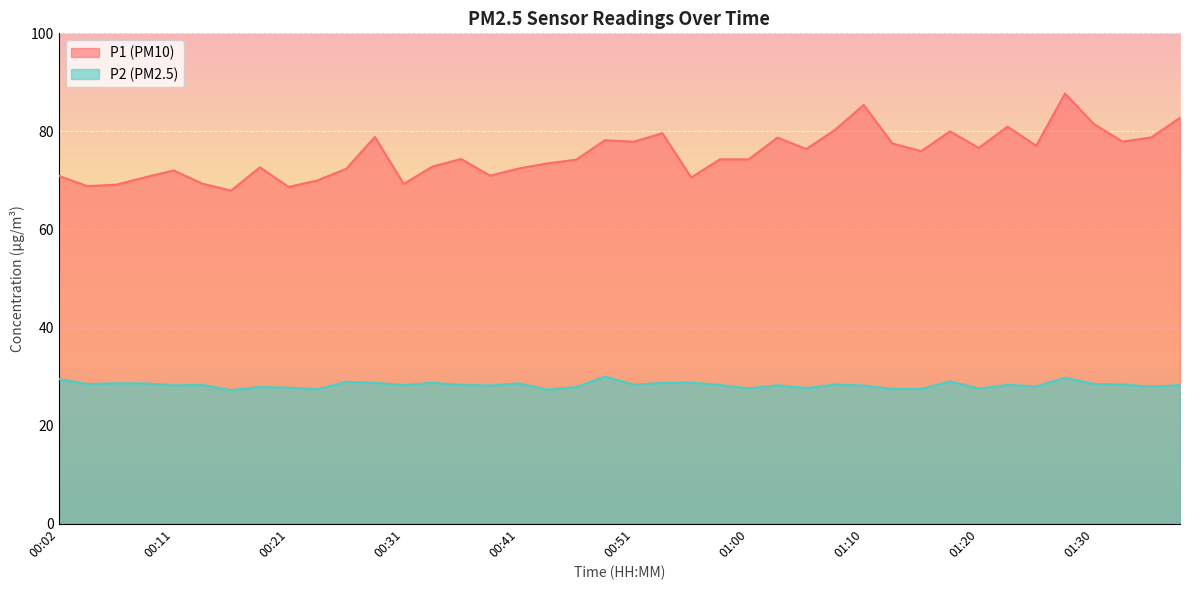

At which category is the sum across all series the highest?

01:27